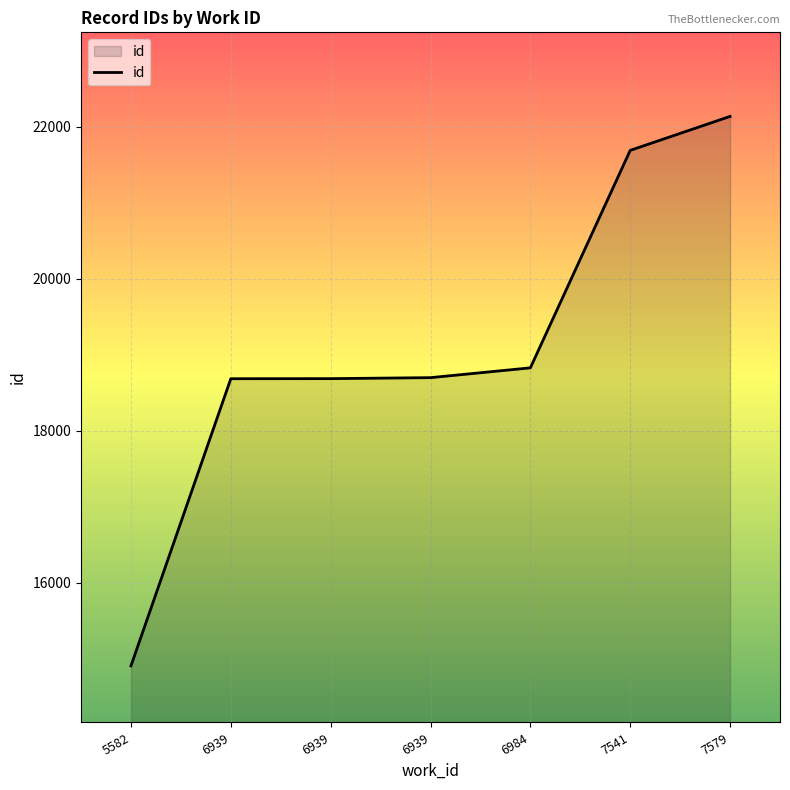

How many categories are shown in the chart?

7